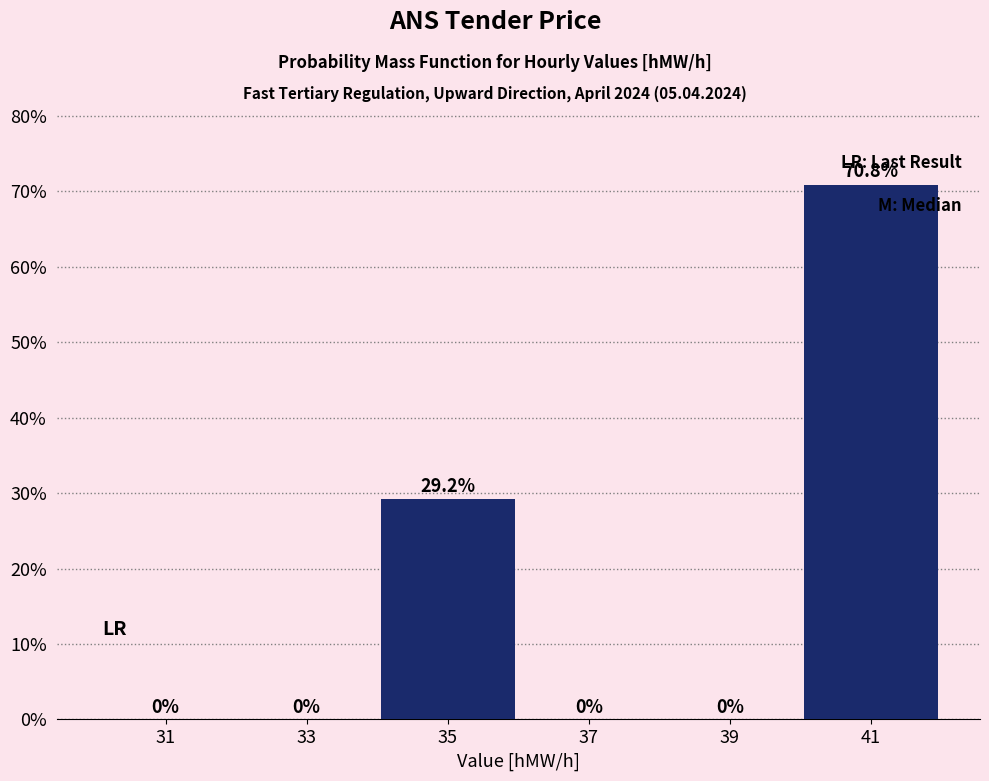

Reading left to right, list every bar in this chart as the range it spans on the x-axis followed by its height.

30 to 32: 0.0
32 to 34: 0.0
34 to 36: 29.2
36 to 38: 0.0
38 to 40: 0.0
40 to 42: 70.8